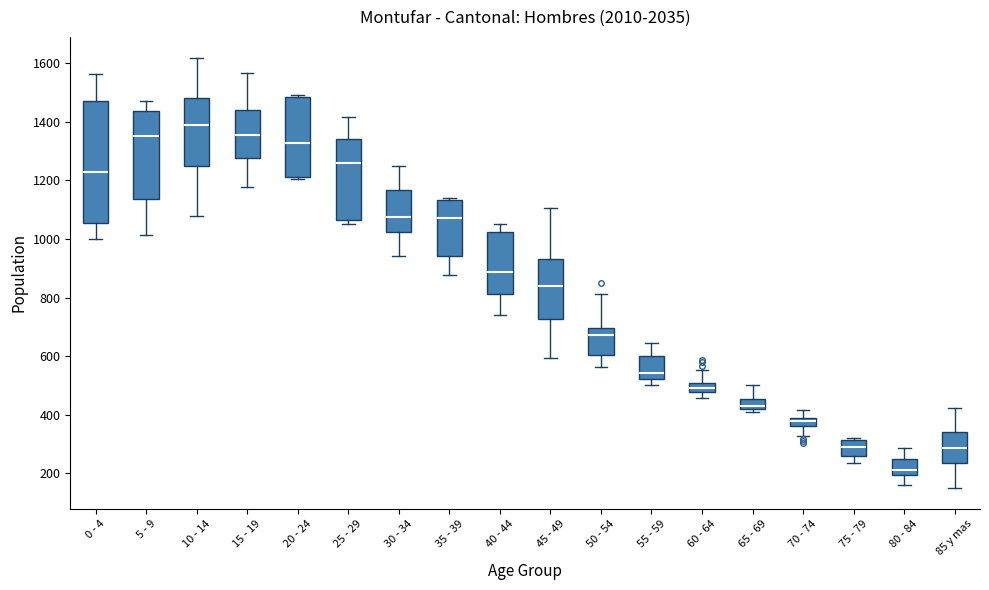

Where is the upper edge of the box for 25 - 29 on the y-axis? The values are not printed on the chart, so give them approximately, as read against the axis.

1340